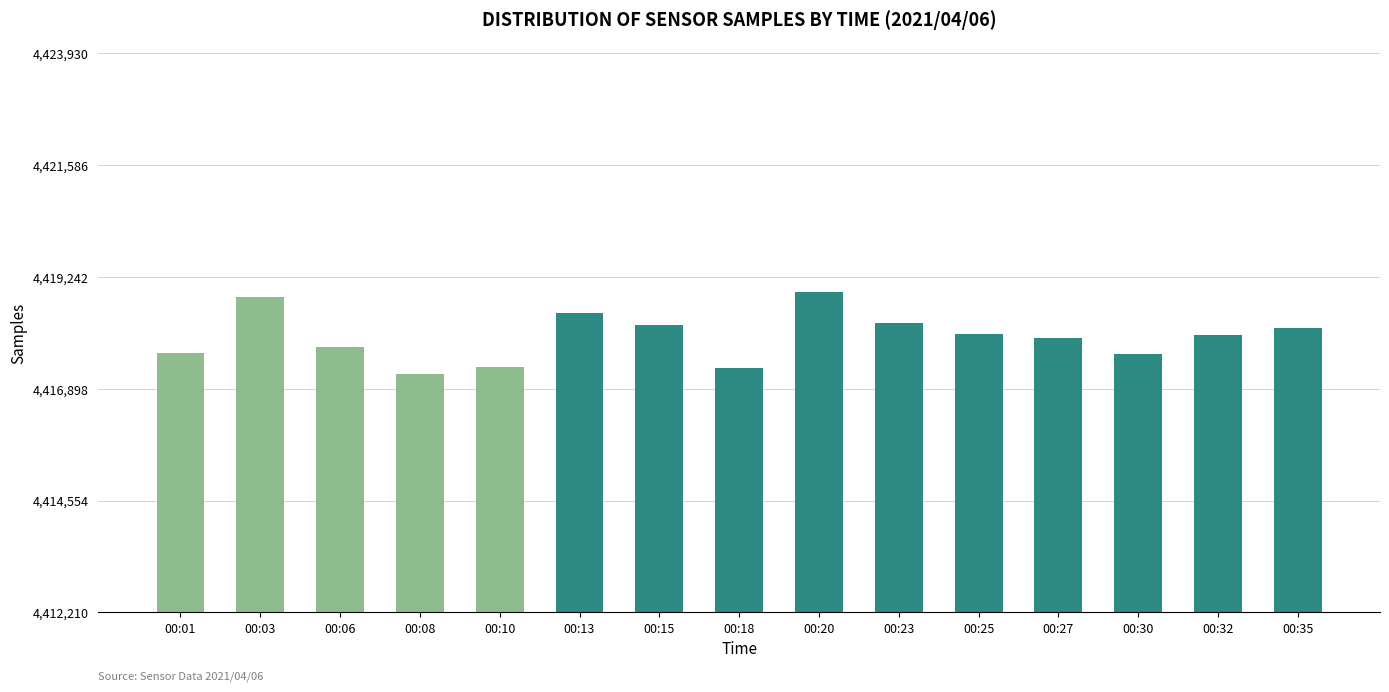

How many series are shown in this chart?

1